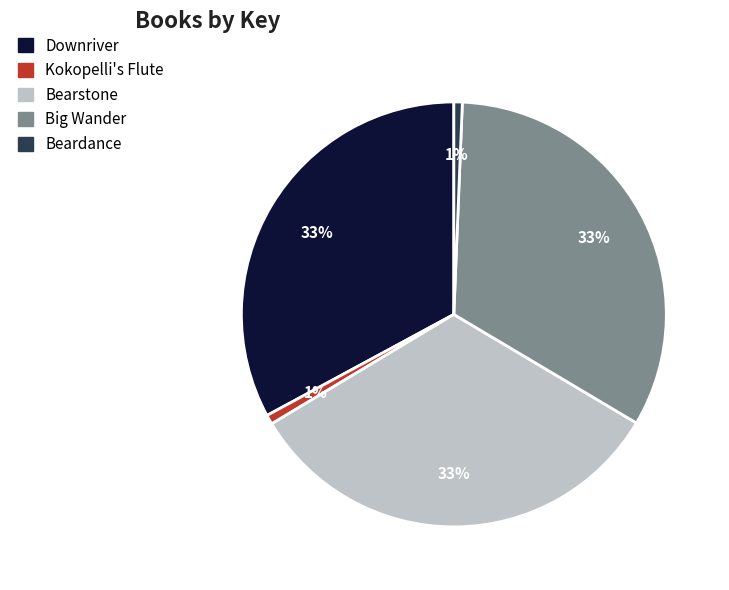

Do Beardance and Bearstone together represent more than half of the pie?

No